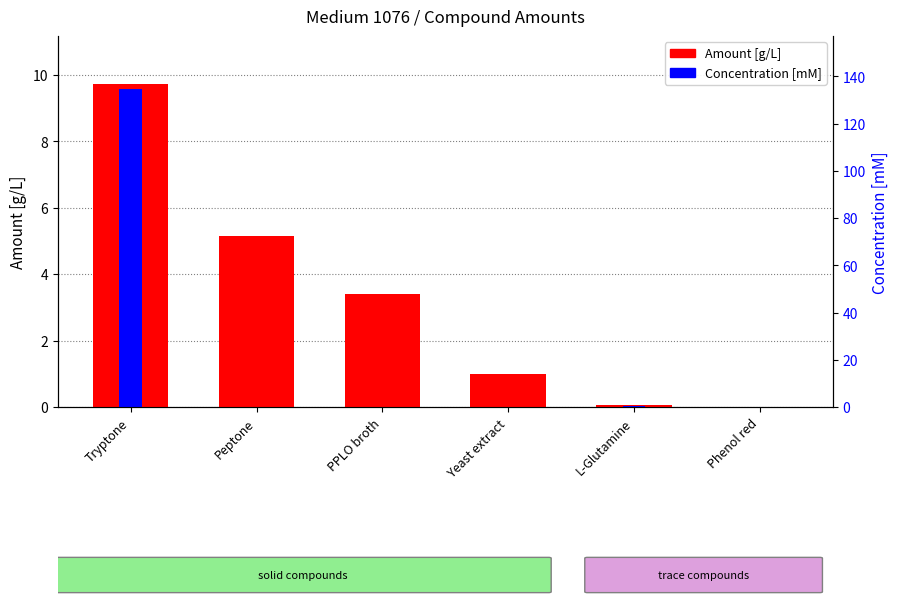

Rank the series by their maximum value, from highest to lowest.

Amount [g/L], Concentration [mM]